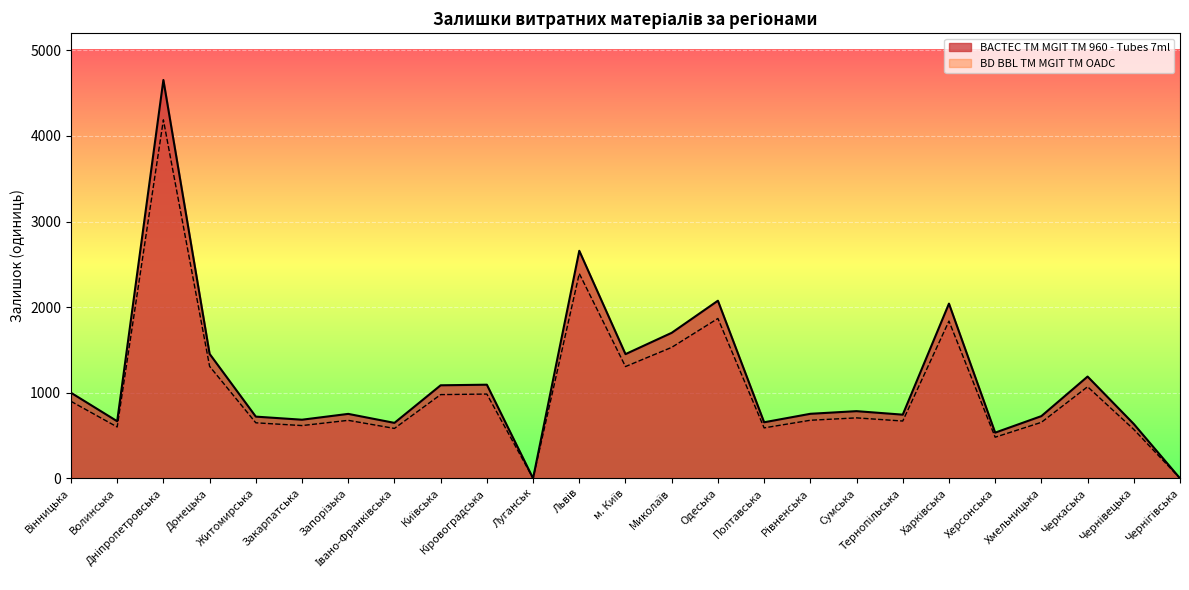

Between Донецька and Сумська, which series saw the biggest shift?

BACTEC TM MGIT TM 960 - Tubes 7ml